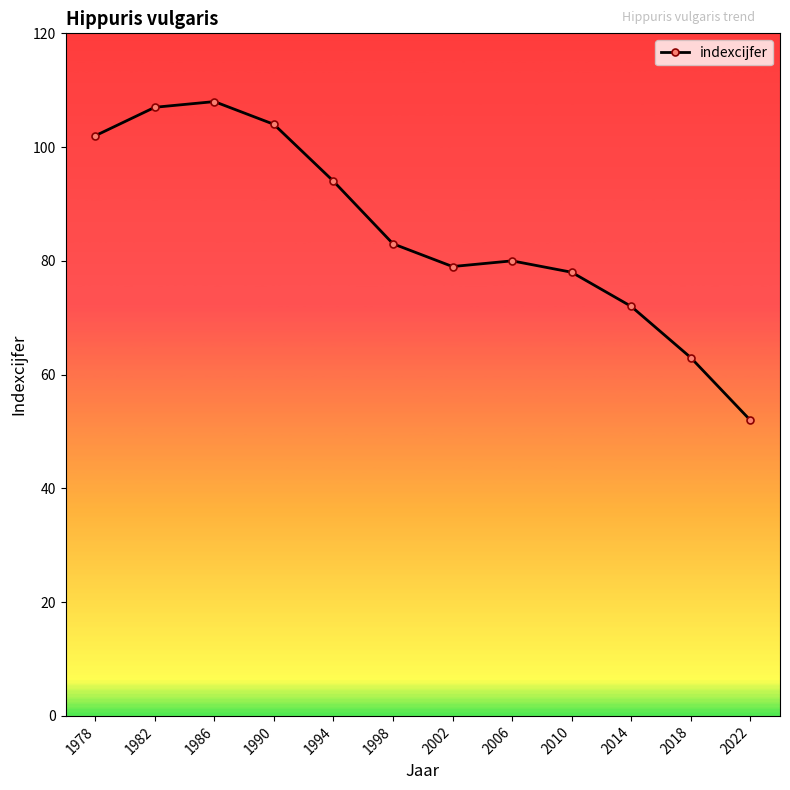

What is the change in value from 1986 to 2006?

-28